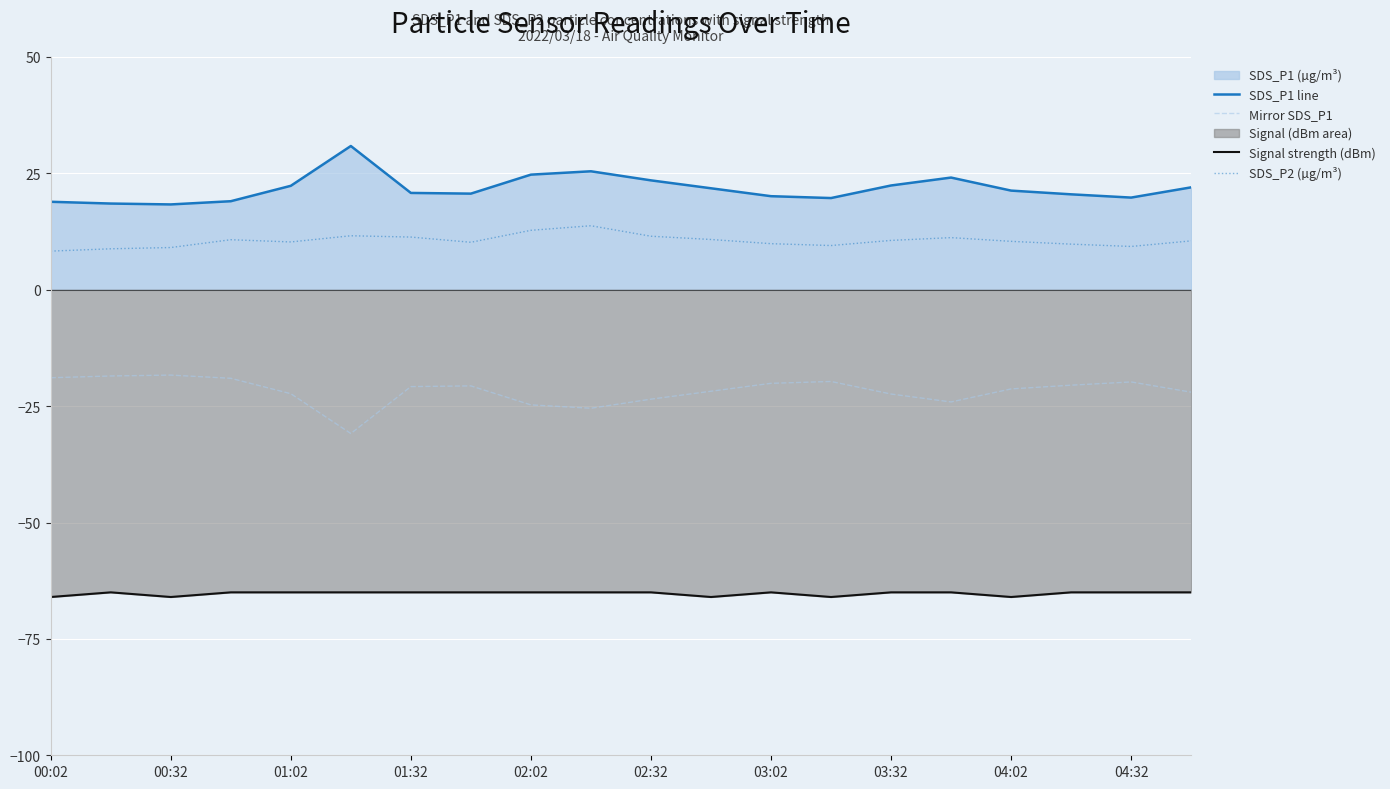

What is the sum of all SDS_P2 (µg/m³) values?

210.3